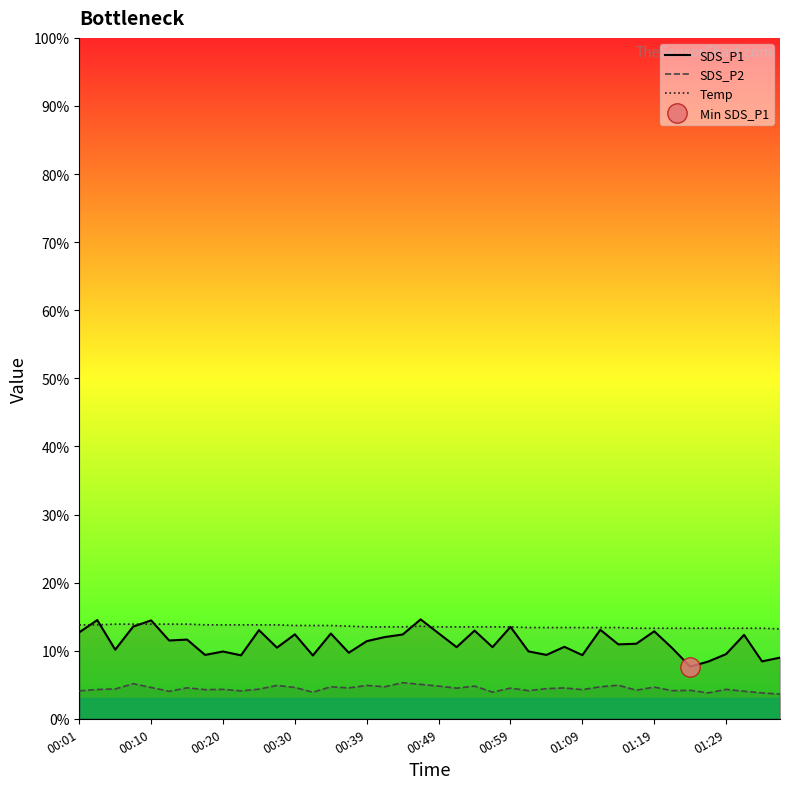

True or false: SDS_P2 and SDS_P1 cross at least once.

False